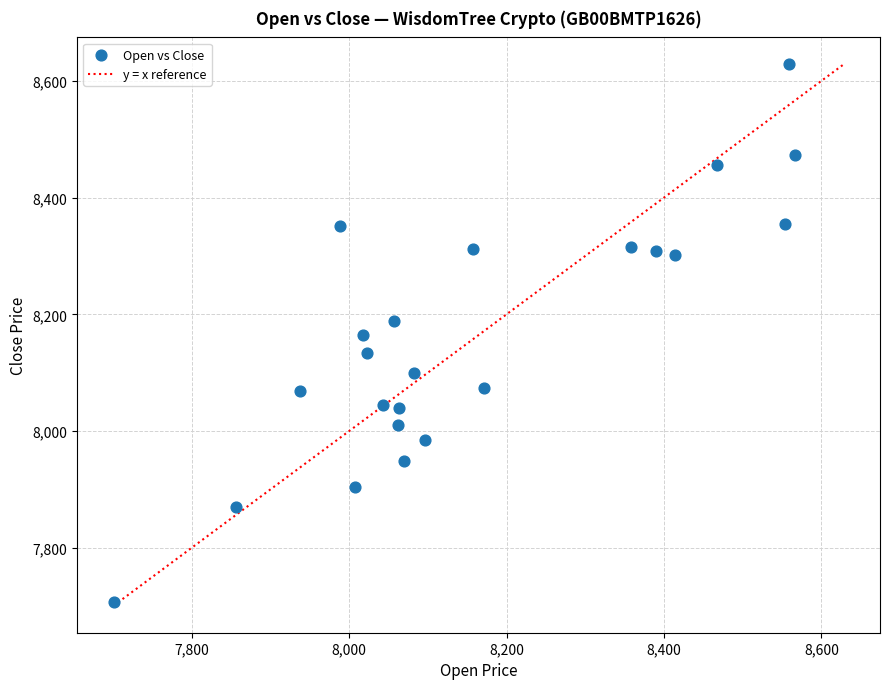

What is the range of Y values (max minus min)?

920